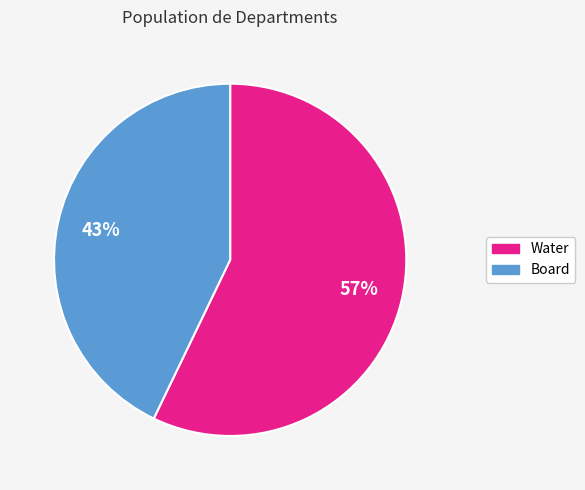

To the nearest percent, what is the combined percentage of Board and Water?

100%